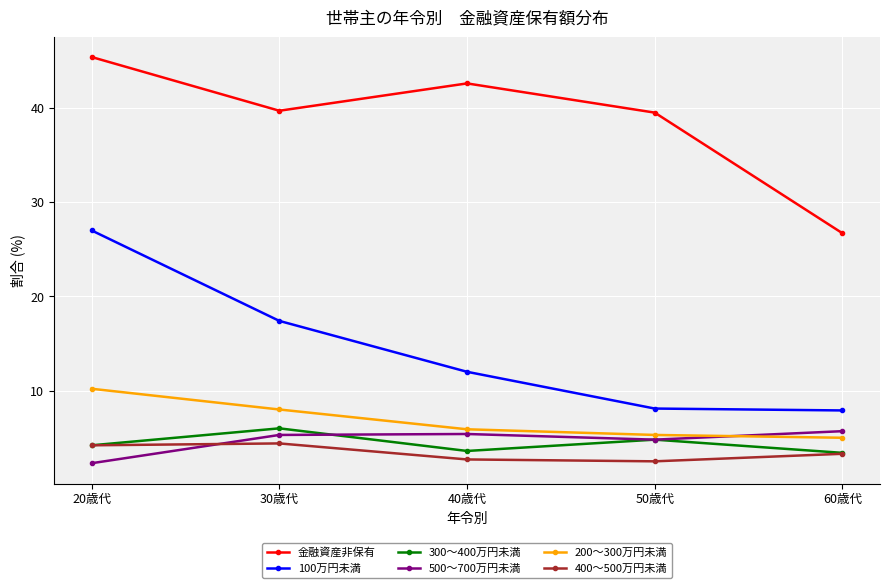

Which series changed the most between 30歳代 and 60歳代?

金融資産非保有